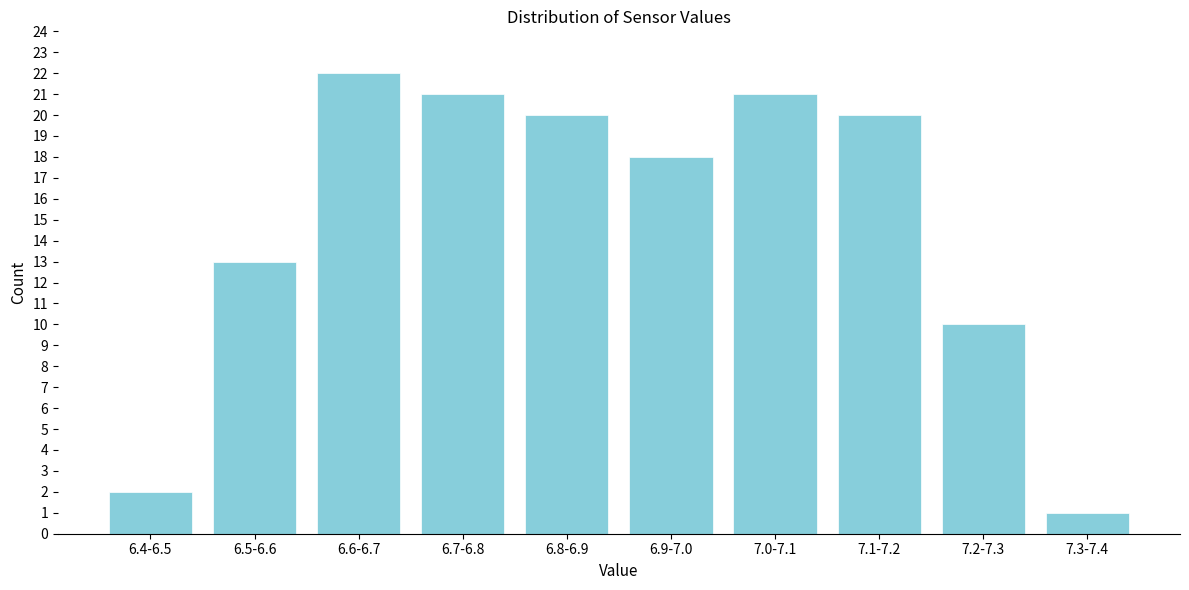

Reading right to left, transcribe all the data shown in this chart.

7.3-7.4=1	7.2-7.3=10	7.1-7.2=20	7.0-7.1=21	6.9-7.0=18	6.8-6.9=20	6.7-6.8=21	6.6-6.7=22	6.5-6.6=13	6.4-6.5=2